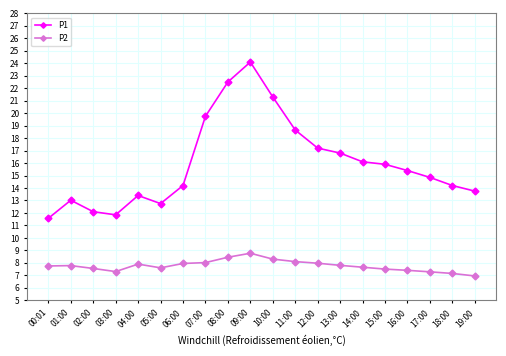

What is the average value of the P2 series?

7.8